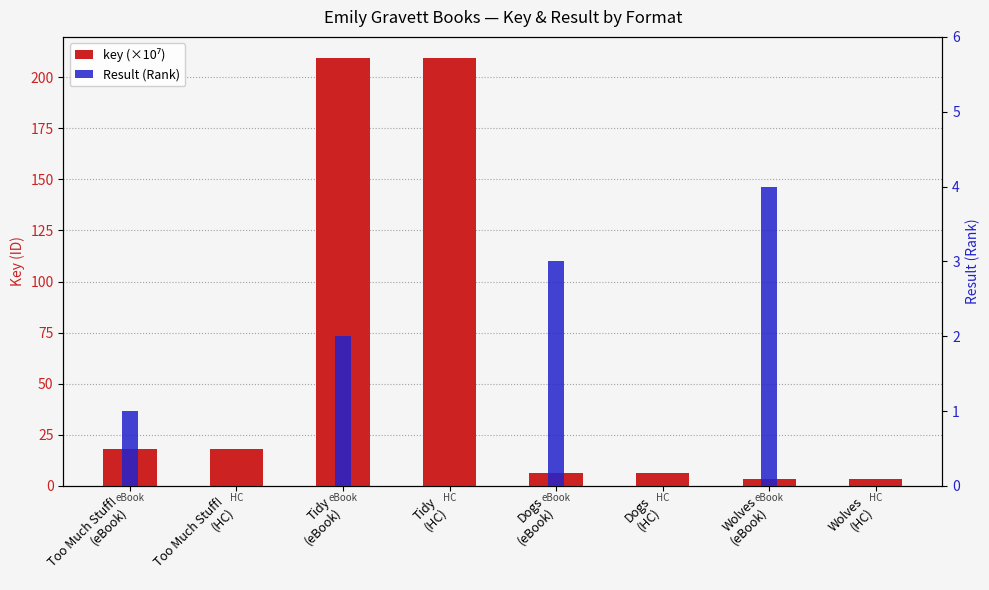

What is the difference between the highest and lowest values at Tidy
(eBook)?

207.3